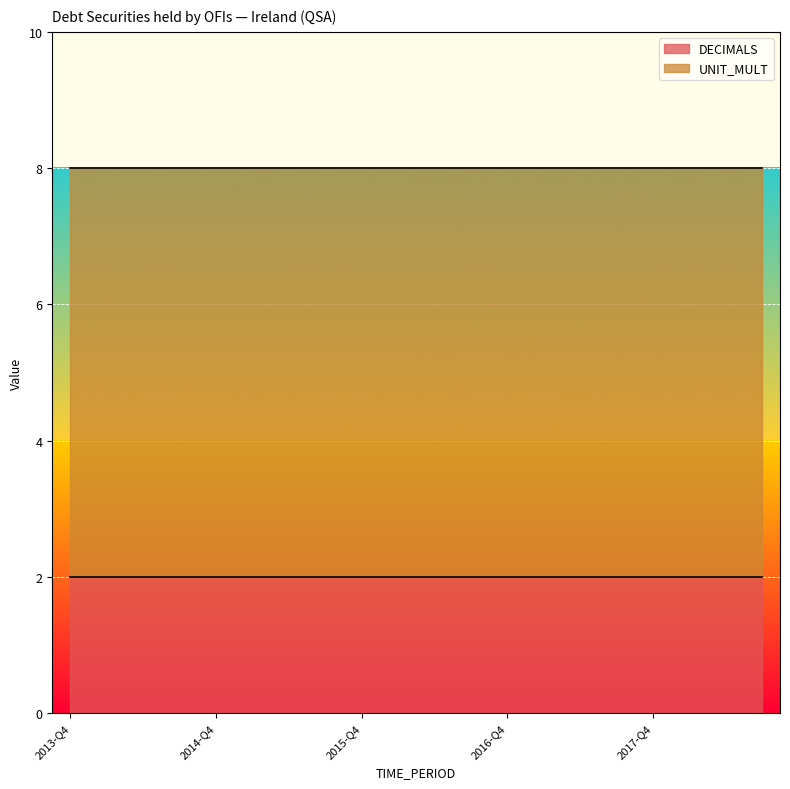

What are all the series names shown in the legend?

DECIMALS, UNIT_MULT